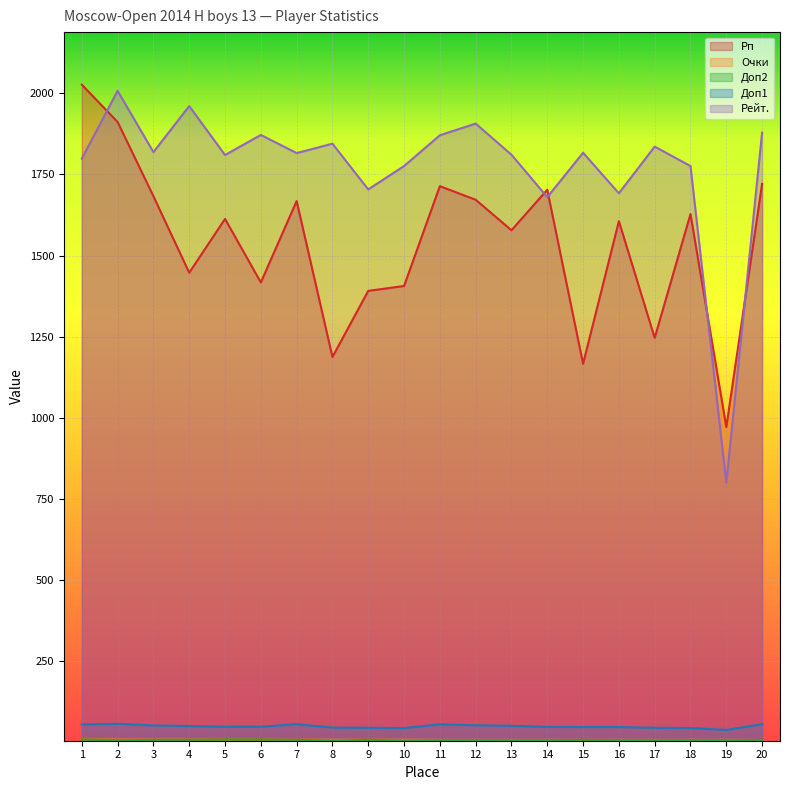

True or false: Рп and Доп2 cross at least once.

False